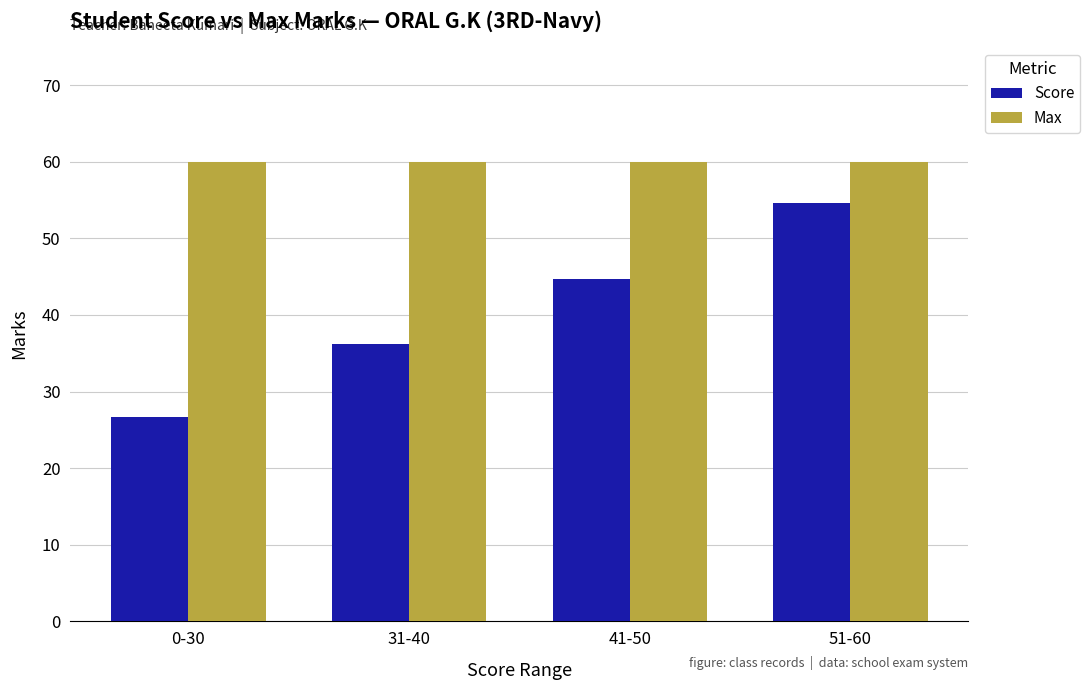

Is it true that Max equals 102.0 at 41-50?

False